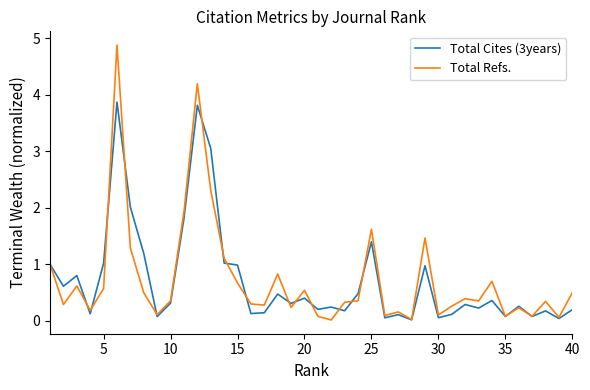

How many lines are shown in the chart?

2